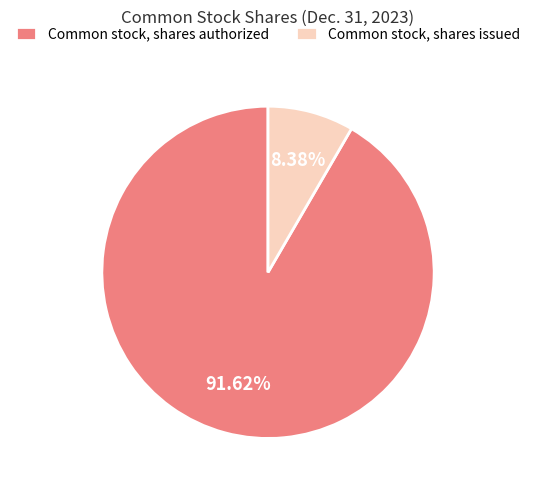

Is it true that Common stock, shares authorized is 80% of the pie?

False